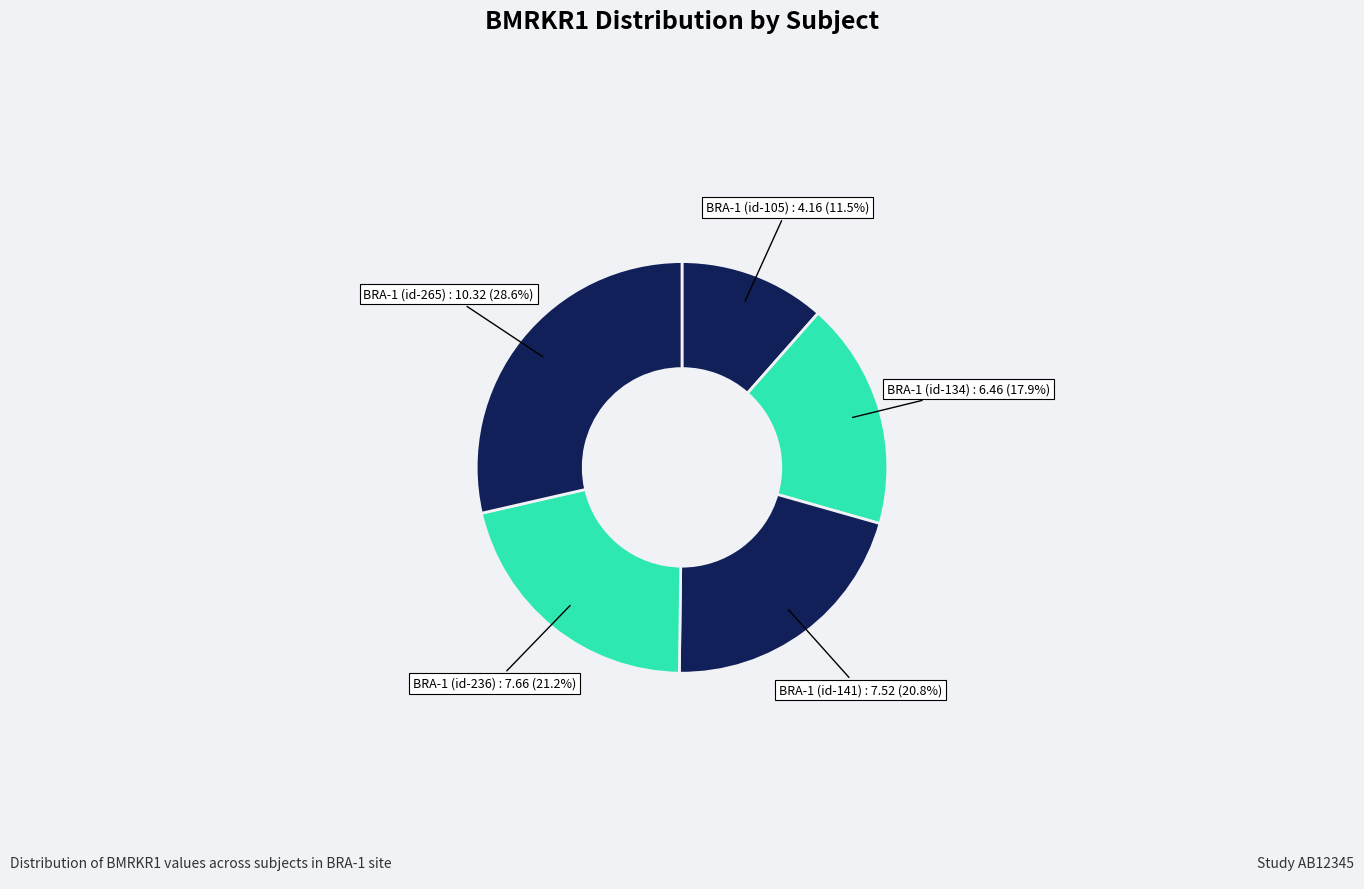

What is the smallest slice in the pie chart?

BRA-1 (id-105)